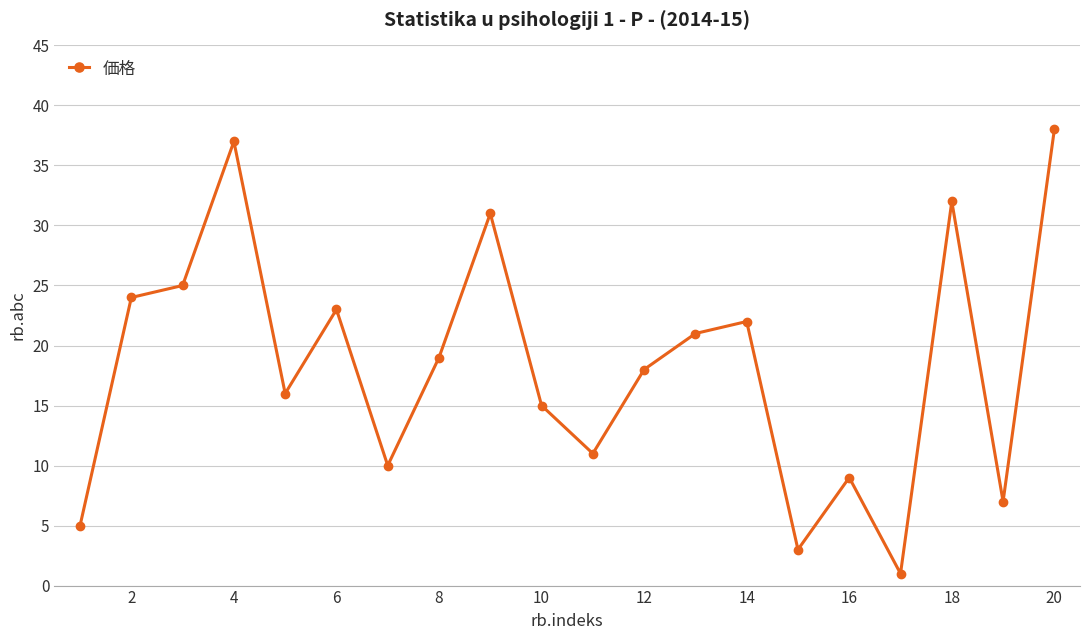

What is the sum of all values?

367